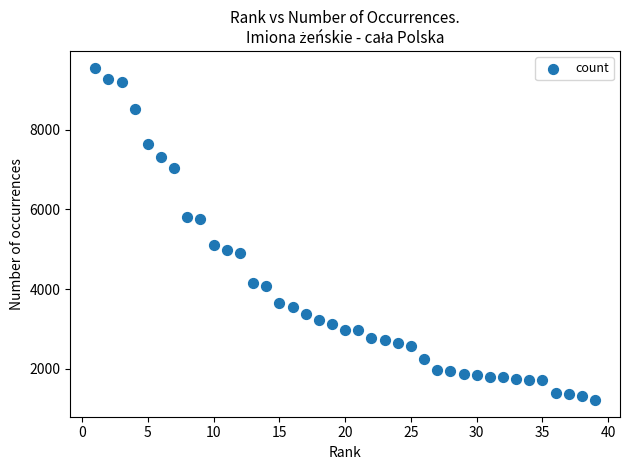

What is the range of X values (max minus min)?

38